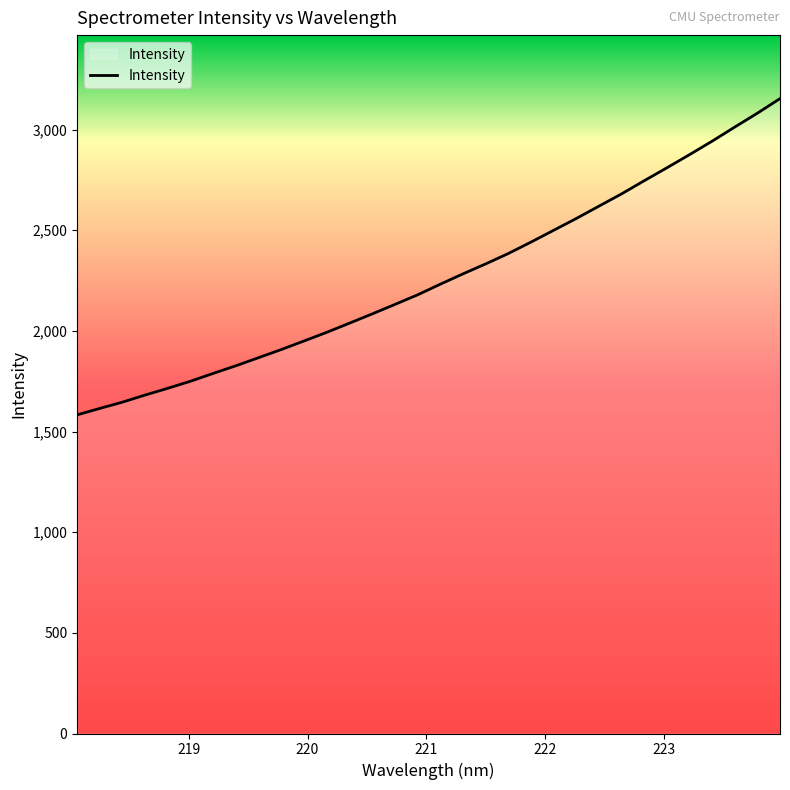

What is the difference between the maximum and minimum values?

1570.9